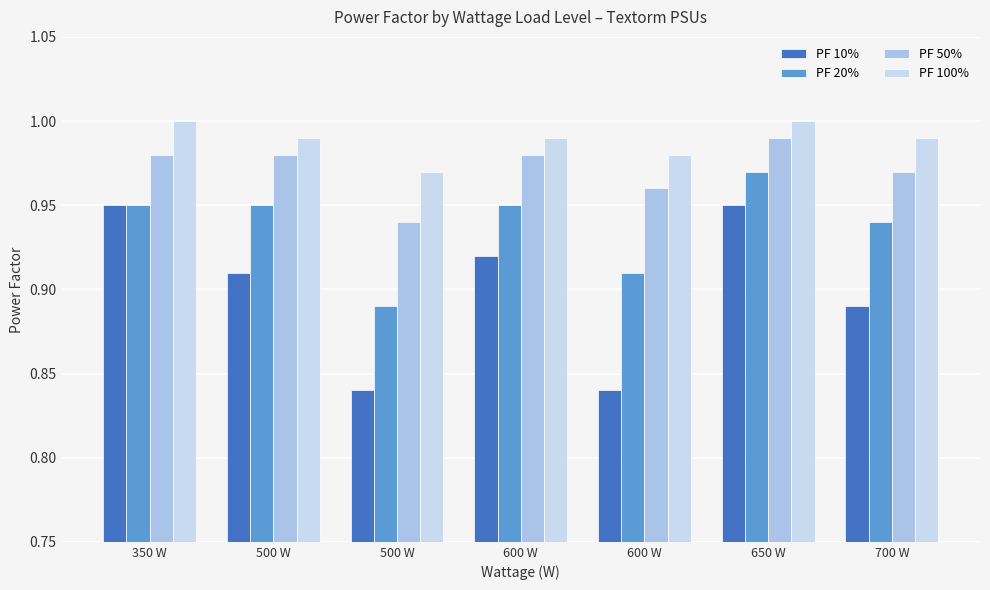

How many bars are there in each group?

4